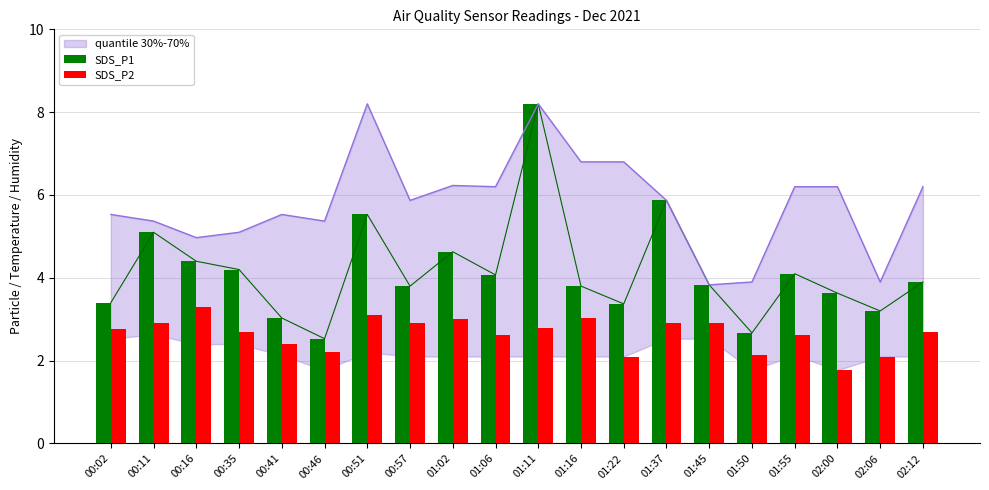

Reading right to left, transcribe all the data shown in this chart.

SDS_P1: 3.9	3.2	3.6	4.1	2.7	3.8	5.9	3.4	3.8	8.2	4.1	4.6	3.8	5.5	2.5	3.0	4.2	4.4	5.1	3.4
SDS_P2: 2.7	2.1	1.8	2.6	2.1	2.9	2.9	2.1	3.0	2.8	2.6	3.0	2.9	3.1	2.2	2.4	2.7	3.3	2.9	2.8